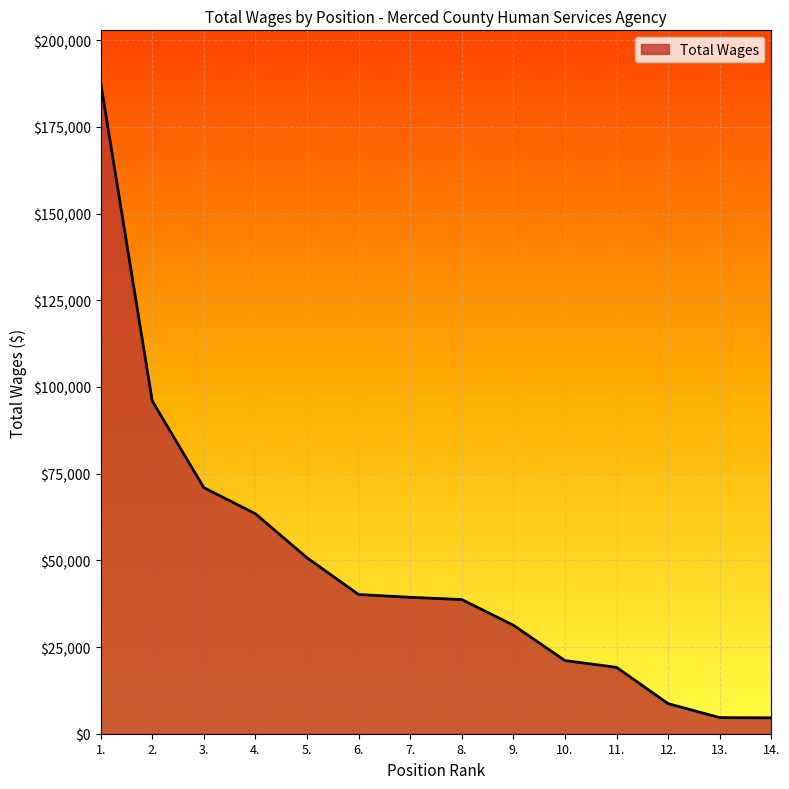

What is the sum of all values?

676605